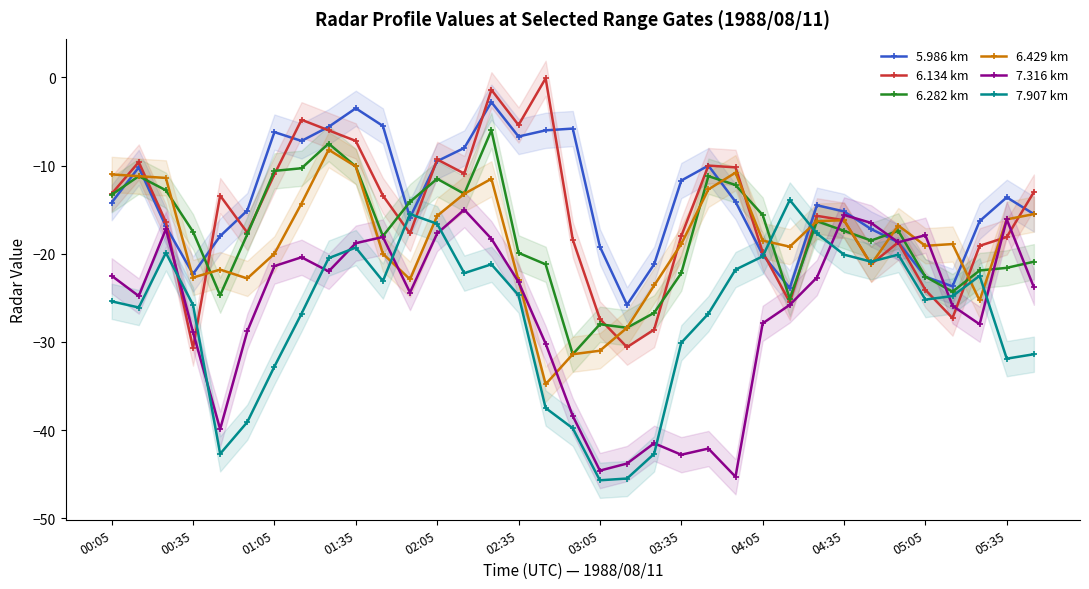

Does the chart display data point markers on the line(s)?

Yes